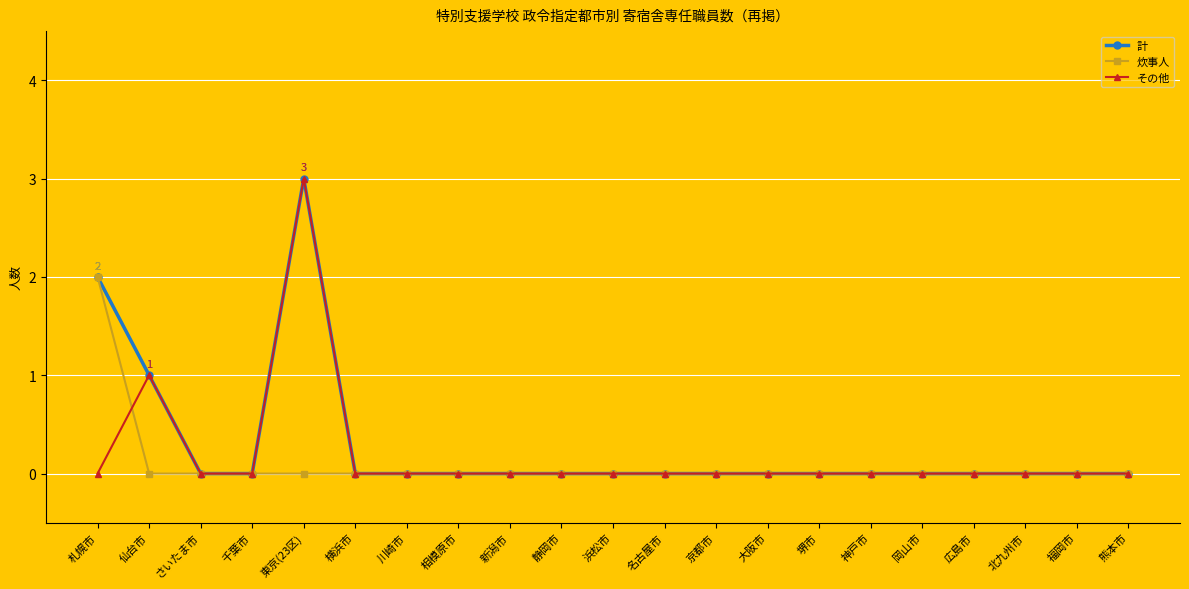

What is the total value across all series at 東京(23区)?

6